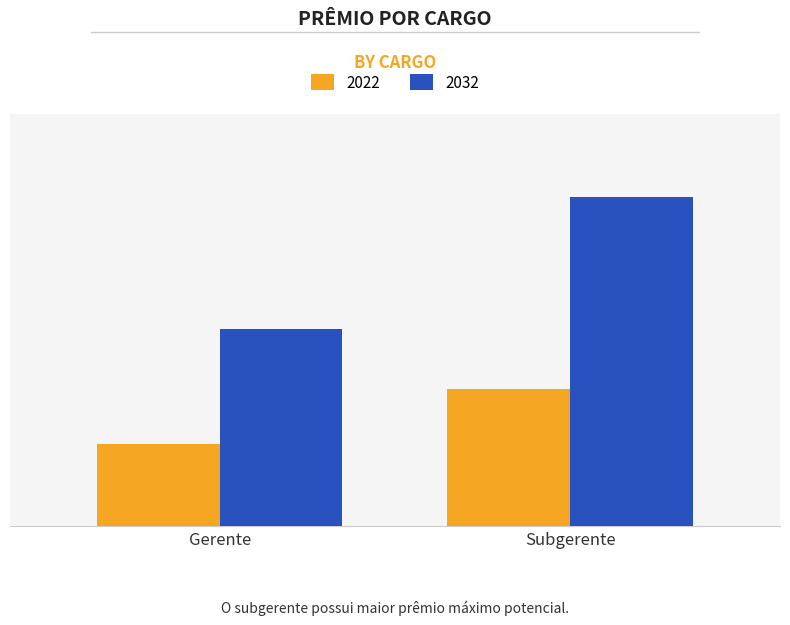

Rank the series by their maximum value, from highest to lowest.

2032, 2022